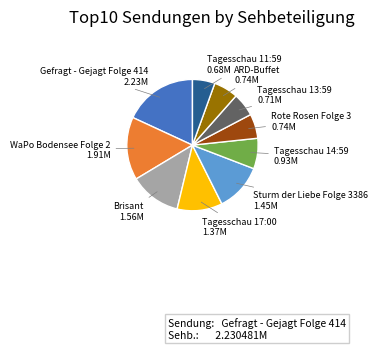

Is the sum of Rote Rosen Folge 3 and Gefragt - Gejagt Folge 414 greater than half?

No